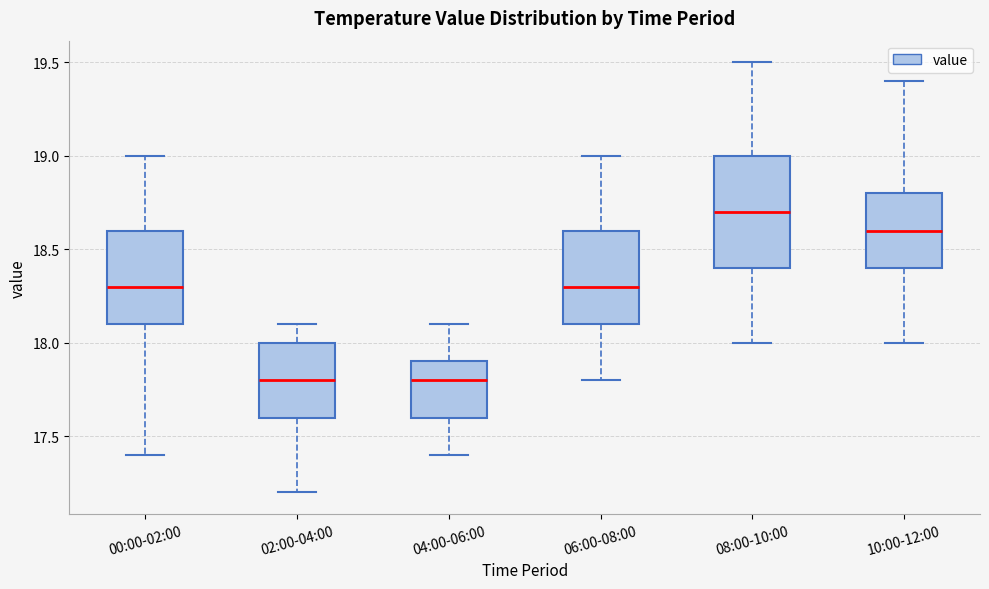

Reading left to right, transcribe this box plot: for each box, give where its median line is, the range the box spans, and where its two whiskers end, as read against the y-axis. The values are not printed on the chart, so give them approximately, as read against the axis.

00:00-02:00: median 18.3, box 18.1 to 18.6, whiskers 17.4 to 19.0
02:00-04:00: median 17.8, box 17.6 to 18.0, whiskers 17.2 to 18.1
04:00-06:00: median 17.8, box 17.6 to 17.9, whiskers 17.4 to 18.1
06:00-08:00: median 18.3, box 18.1 to 18.6, whiskers 17.8 to 19.0
08:00-10:00: median 18.7, box 18.4 to 19.0, whiskers 18.0 to 19.5
10:00-12:00: median 18.6, box 18.4 to 18.8, whiskers 18.0 to 19.4